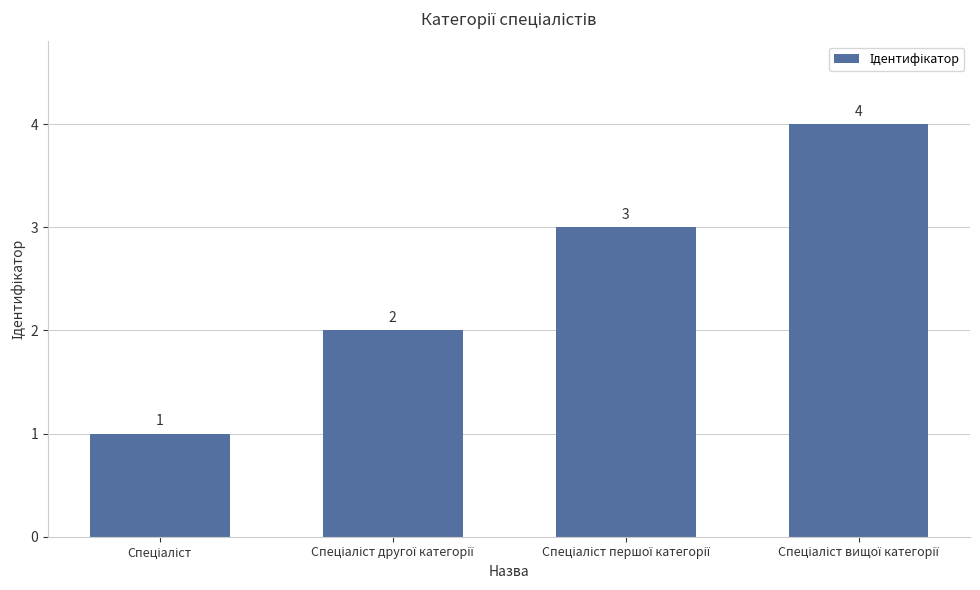

What is the sum of all values?

10